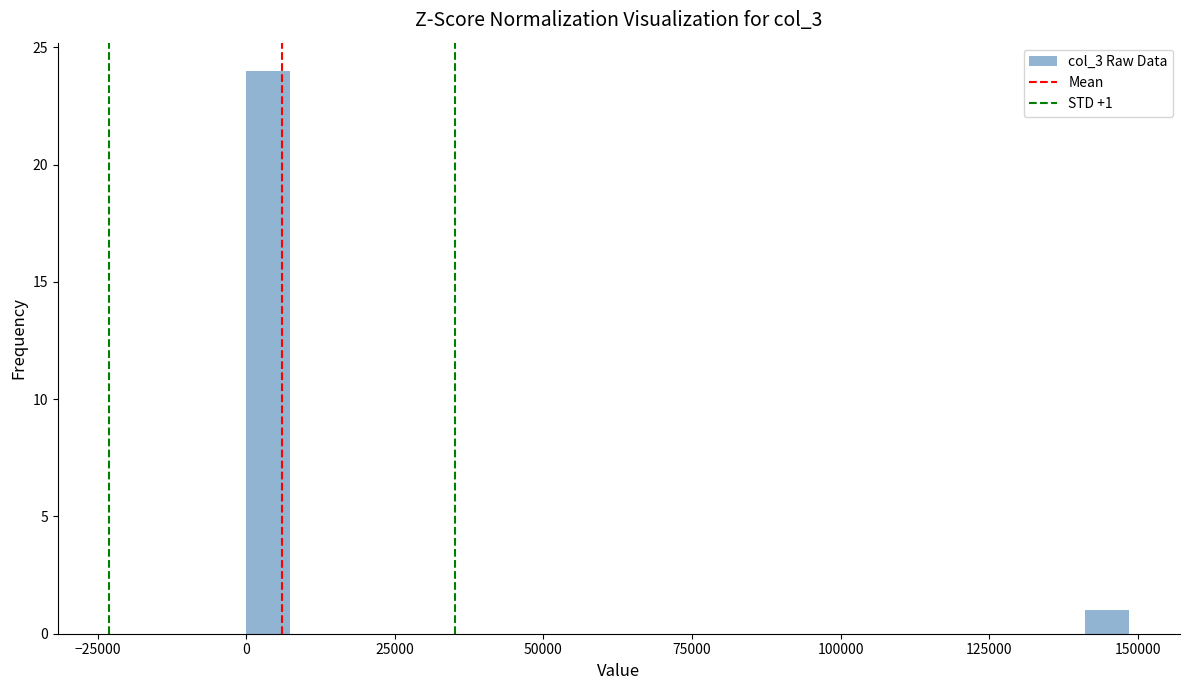

Around what value on the x-axis is the tallest bar? Give the approximate position of its centre, as read against the axis.

5000